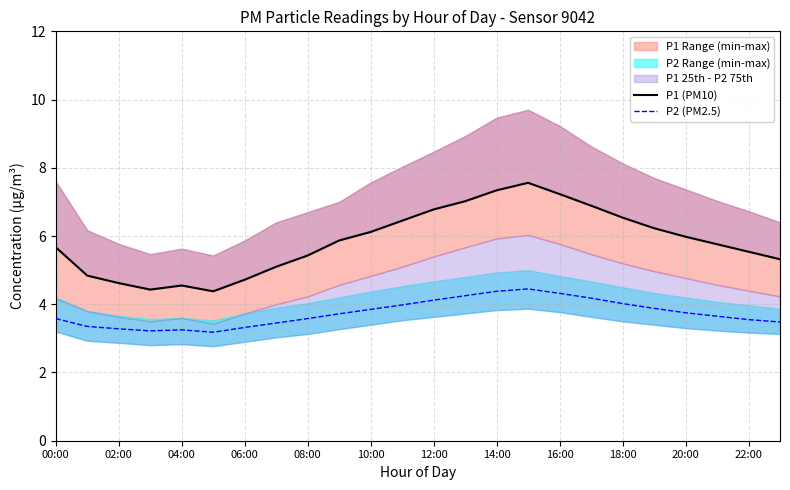

At how many categories does at least one series exceed 7?

4